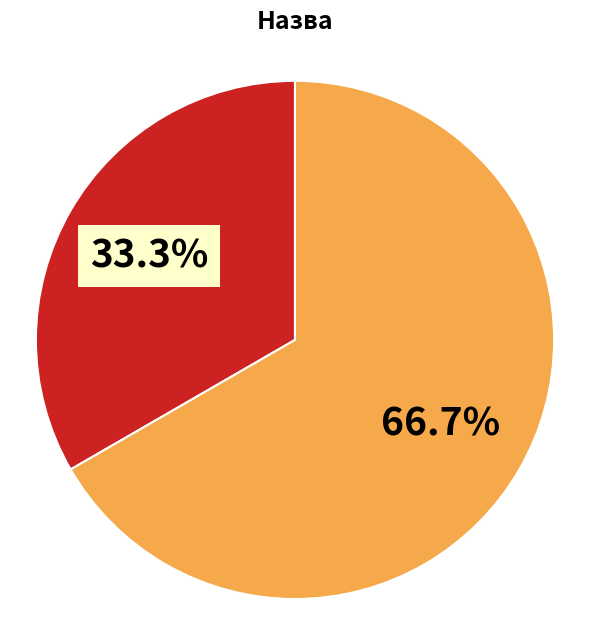

Is there any slice that represents more than half of the pie?

Yes